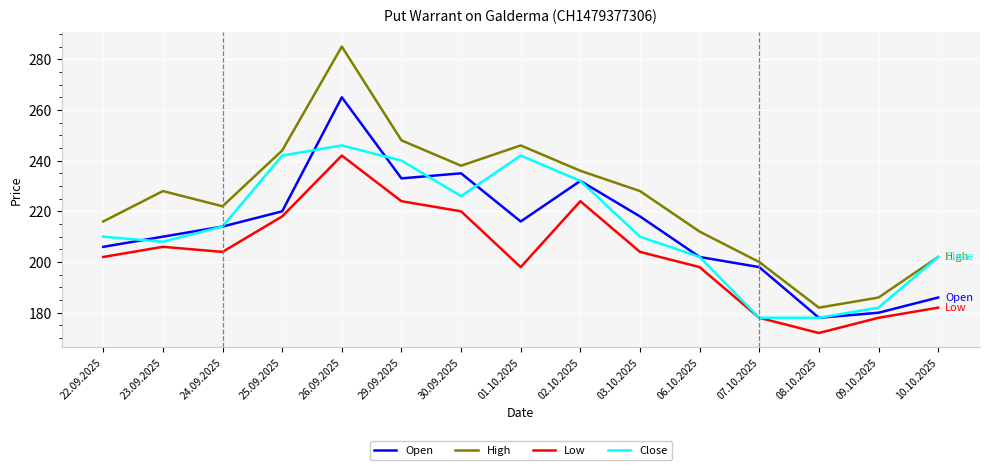

Read the Open value at 07.10.2025.

198